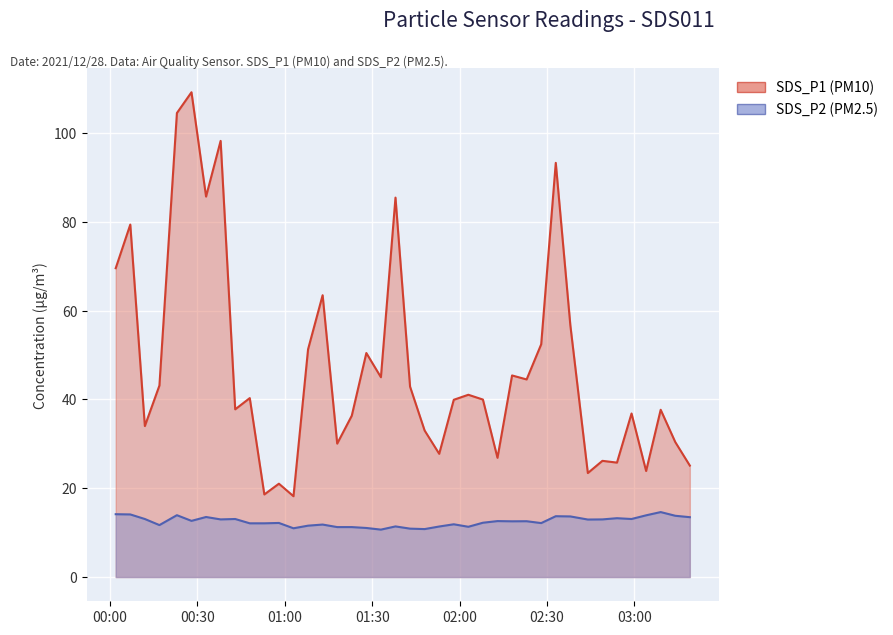

At 2021/12/28 01:18, list the series in order from smallest to largest.

SDS_P2, SDS_P1